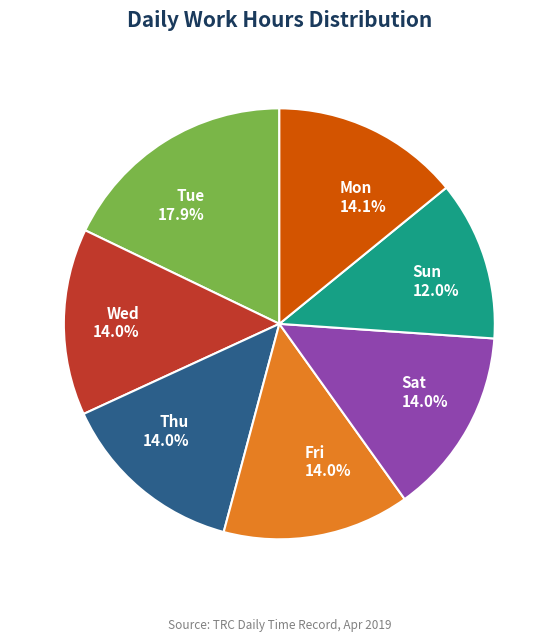

What percentage do Tue and Sat together represent?

31.9%